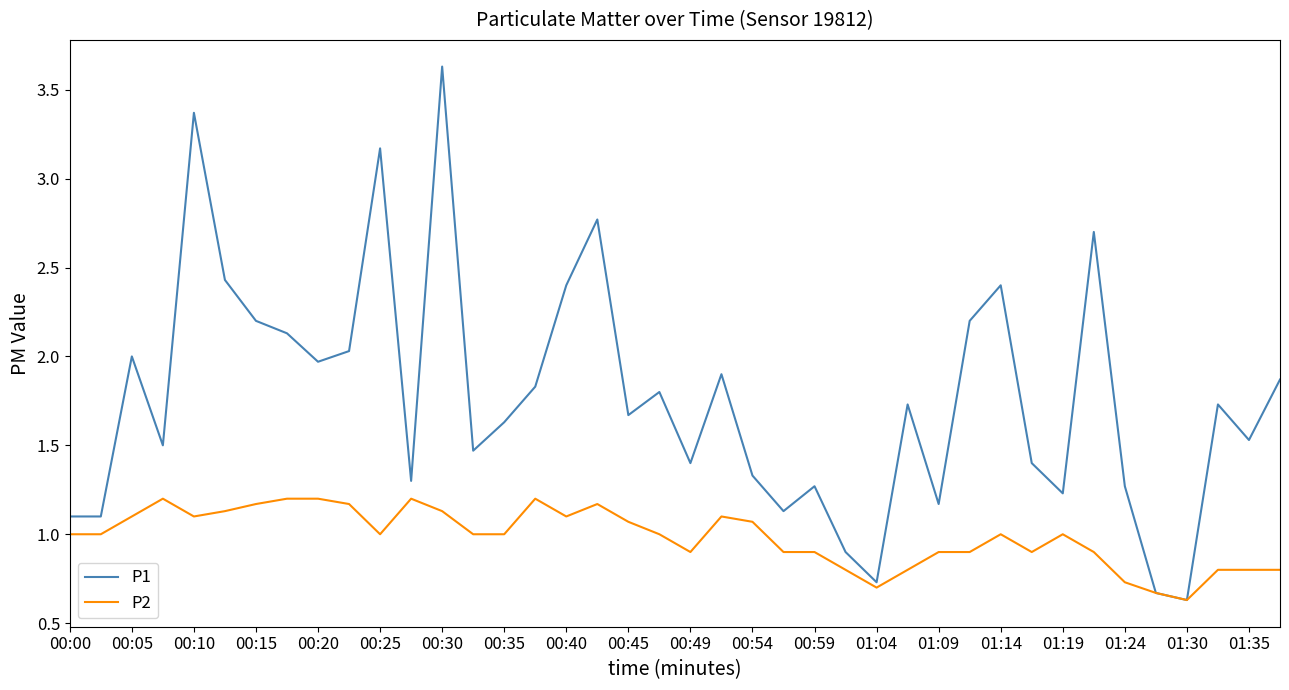

What is the minimum value for P2?

0.6